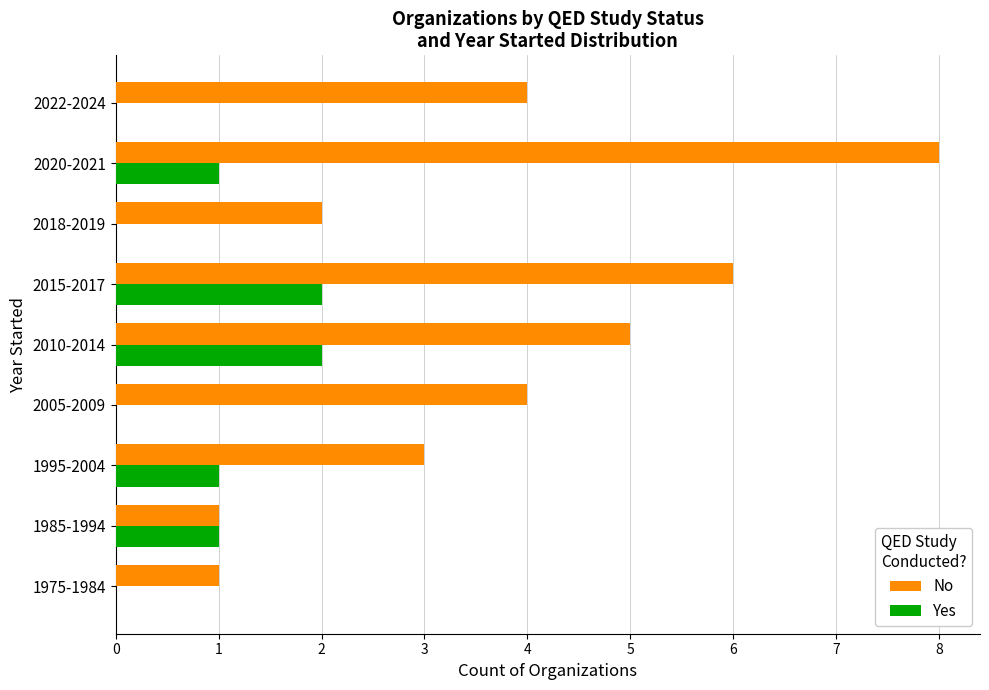

Which series changed the most between 1975-1984 and 2015-2017?

No